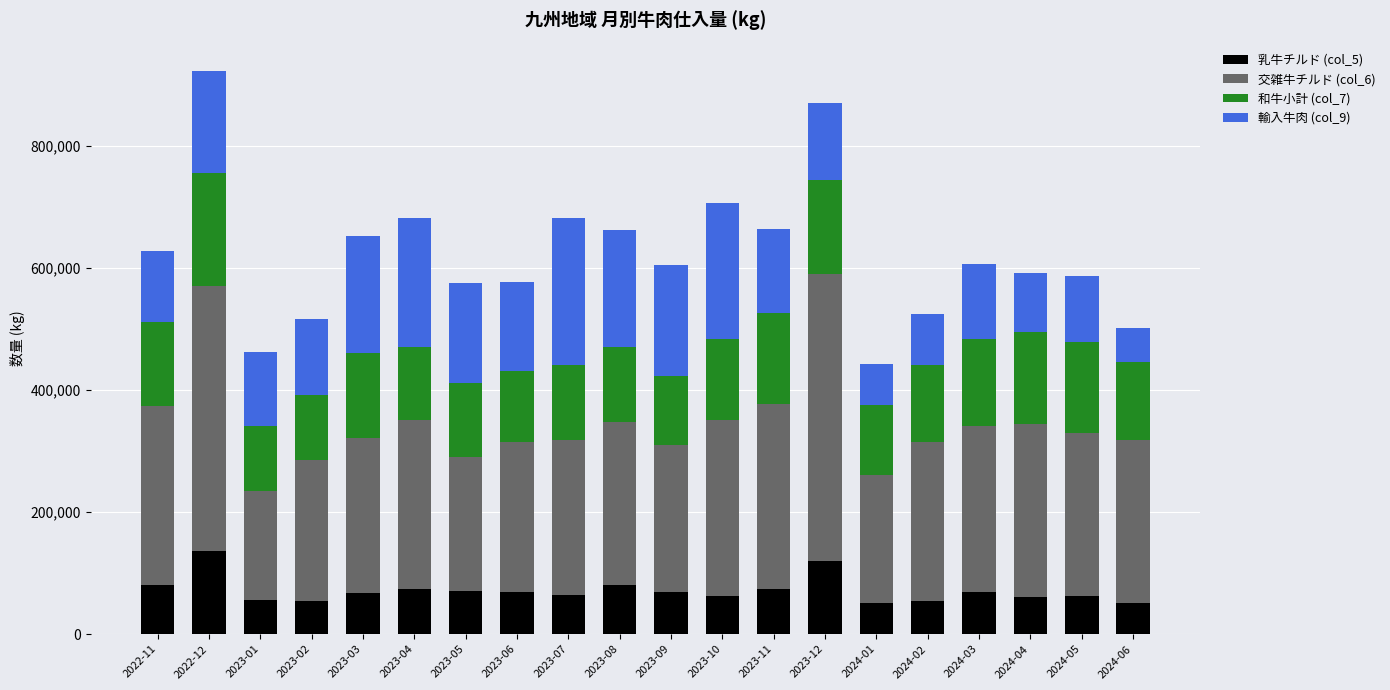

True or false: 乳牛チルド (col_5) has a value of 34811 at 2023-05.

False